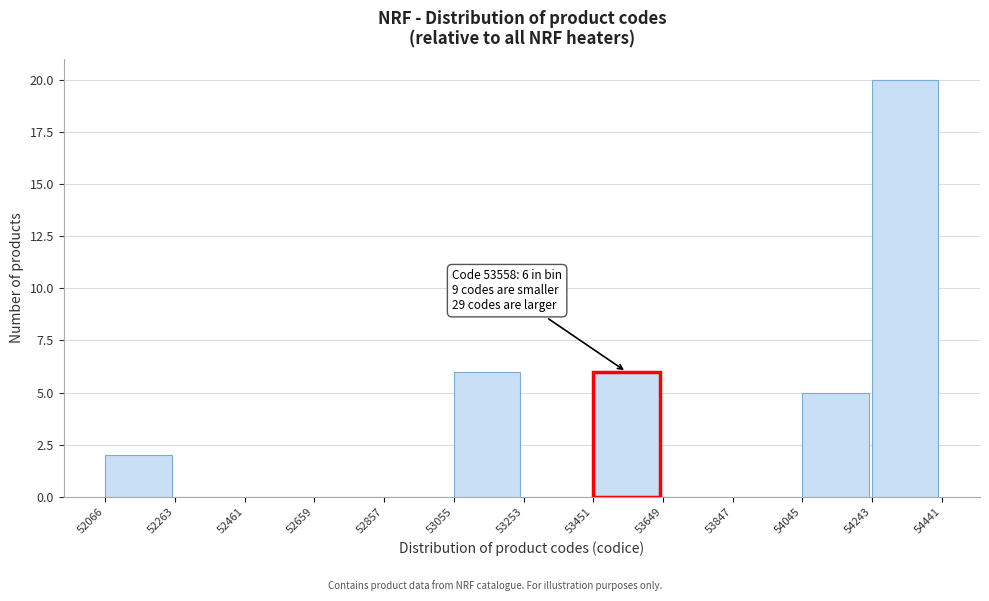

Which range on the x-axis has the tallest bar?

54243 to 54441